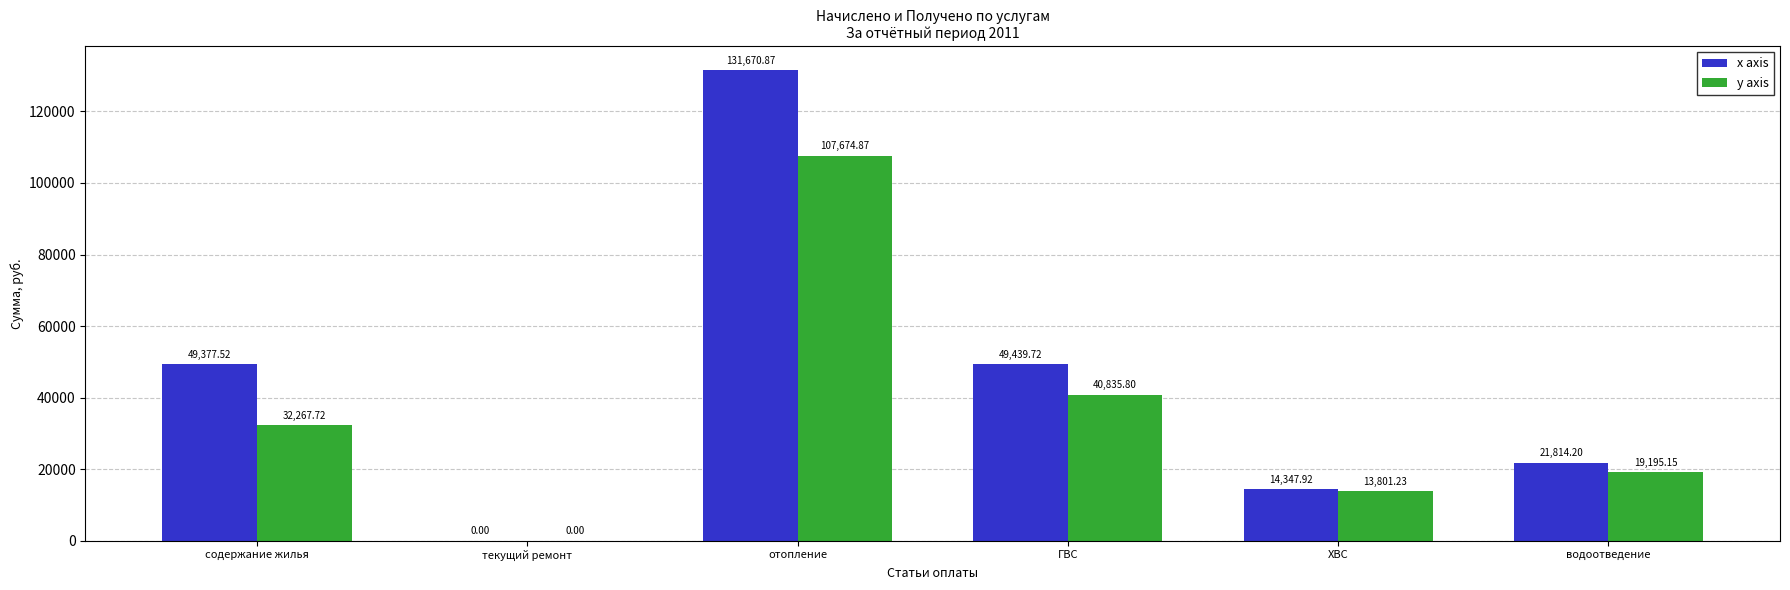

The value of y axis at содержание жилья is 10237.4. True or false?

False